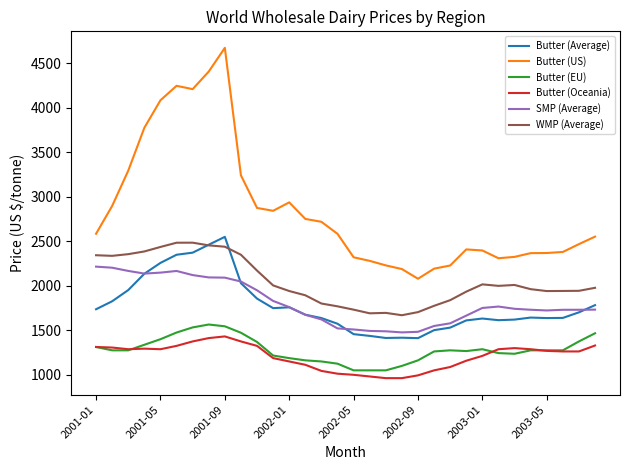

True or false: Butter (Average) and Butter (EU) cross at least once.

False